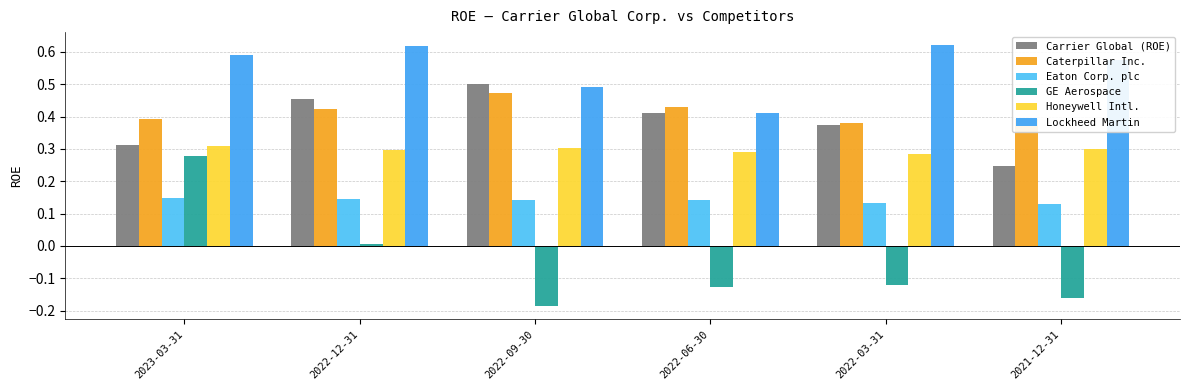

What is the total value across all series at 2022-03-31?

1.7